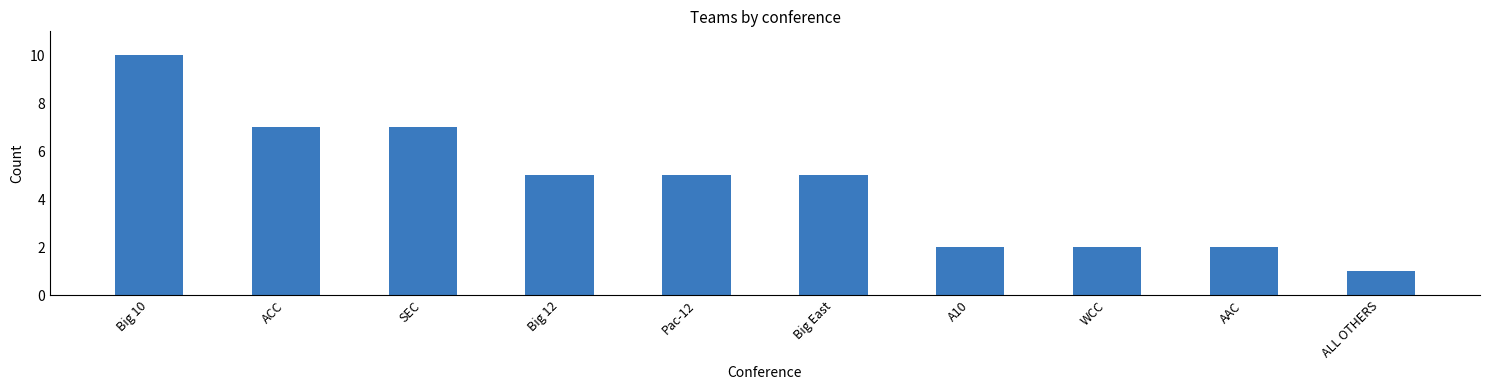

How many categories are shown in the chart?

10